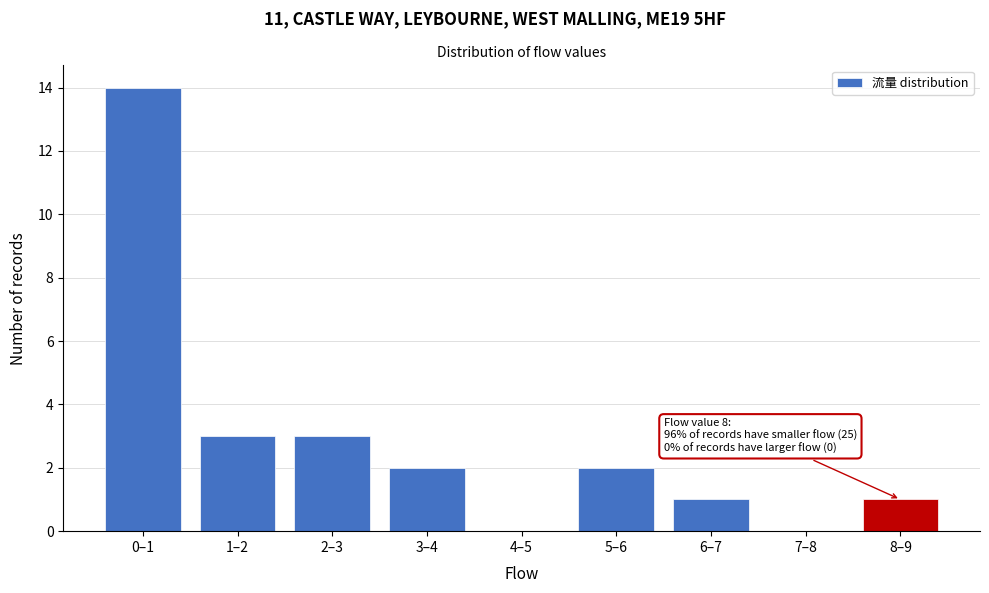

Reading right to left, what are all the values shown in this chart?

8–9=1	7–8=0	6–7=1	5–6=2	4–5=0	3–4=2	2–3=3	1–2=3	0–1=14